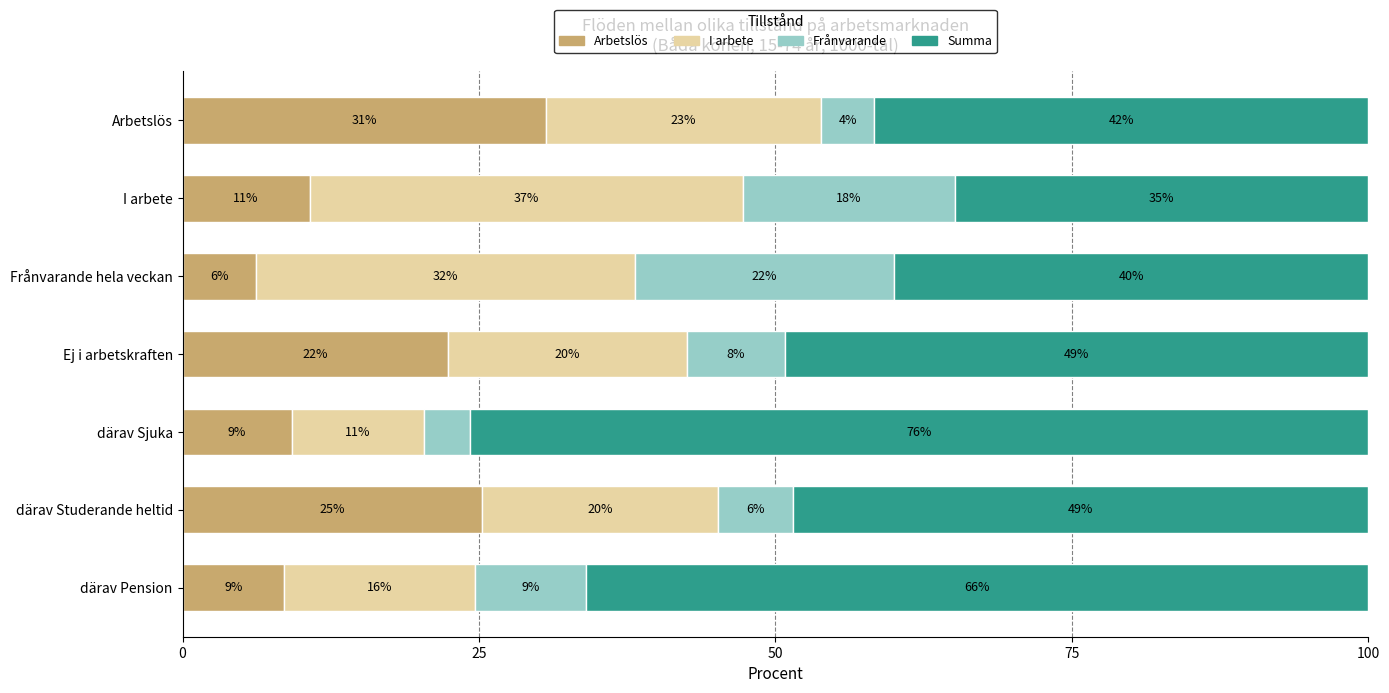

Reading right to left, transcribe all the data shown in this chart.

Arbetslös: 8.6	25.3	9.2	22.4	6.2	10.7	30.6
I arbete: 16.1	19.8	11.1	20.2	32.0	36.6	23.3
Frånvarande: 9.4	6.4	3.9	8.2	21.9	17.8	4.4
Summa: 66.0	48.5	75.8	49.2	40.0	34.9	41.7